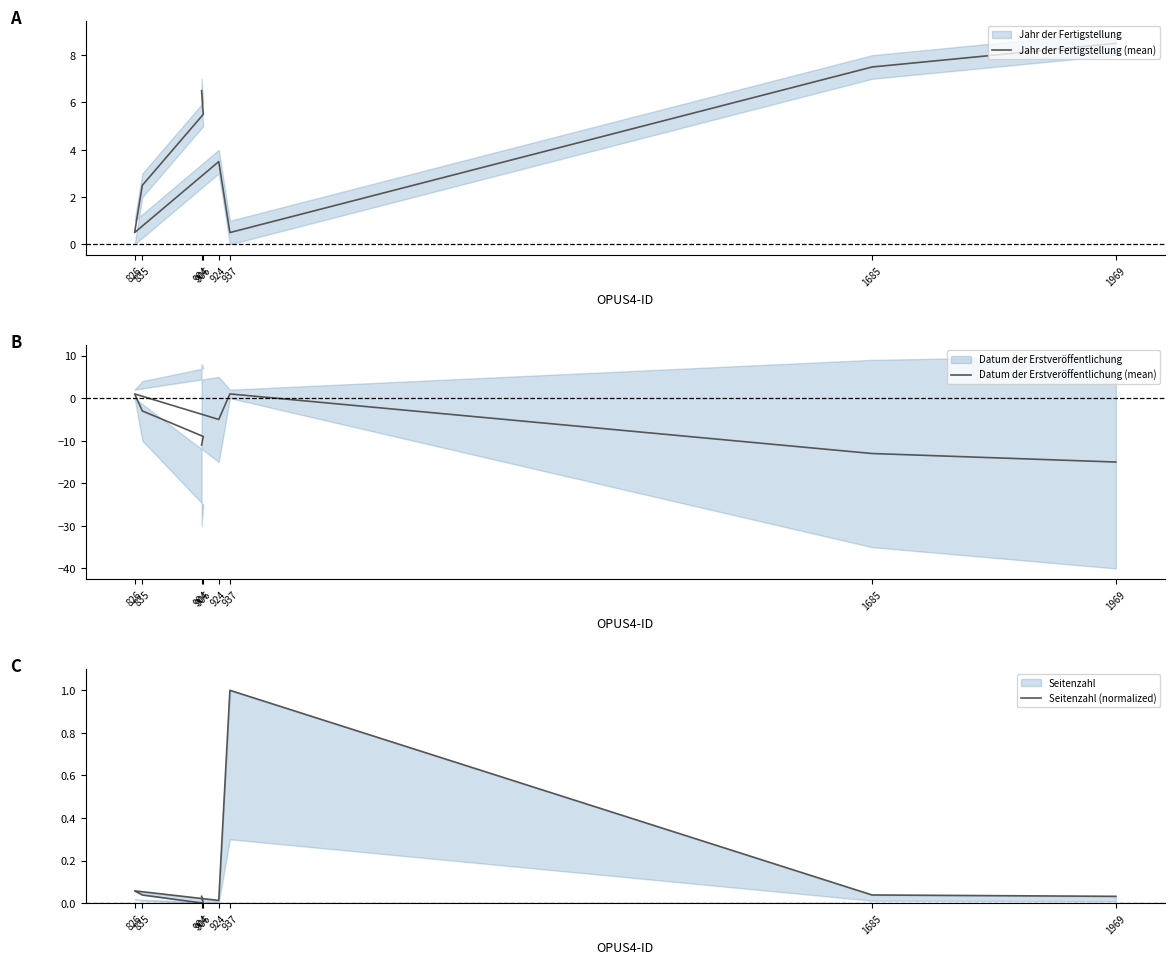

What is the label of the 8th point from the right?

904